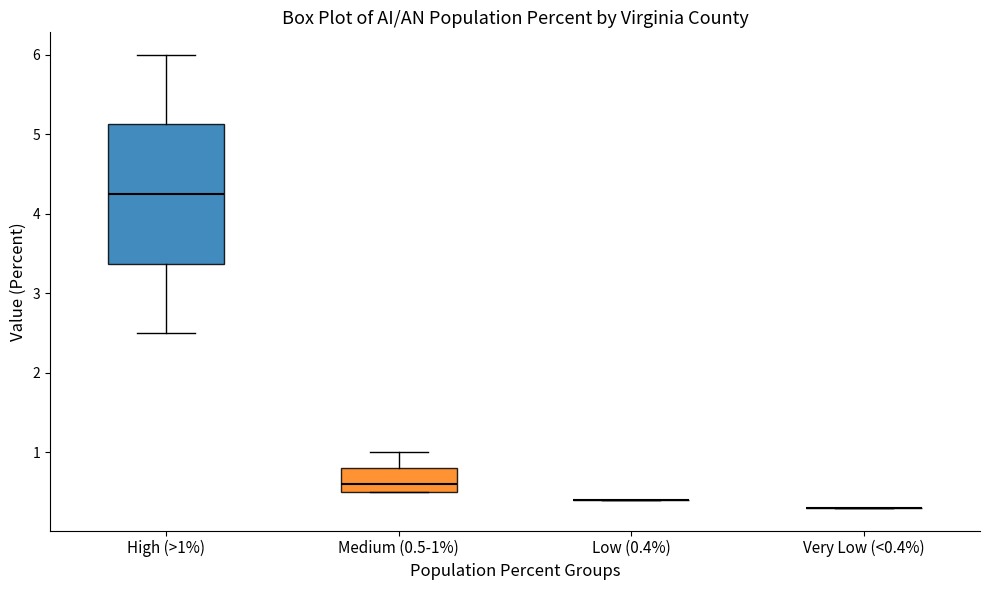

Reading left to right, read every box against the y-axis: the position of its median line, the range the box covers, and the ends of its whiskers. The values are not printed on the chart, so give them approximately, as read against the axis.

High (>1%): median 4.3, box 3.4 to 5.1, whiskers 2.5 to 6.0
Medium (0.5-1%): median 0.6, box 0.5 to 0.8, whiskers 0.5 to 1.0
Low (0.4%): box collapsed to a line at 0.4, whiskers 0.4 to 0.4
Very Low (<0.4%): box collapsed to a line at 0.3, whiskers 0.3 to 0.3